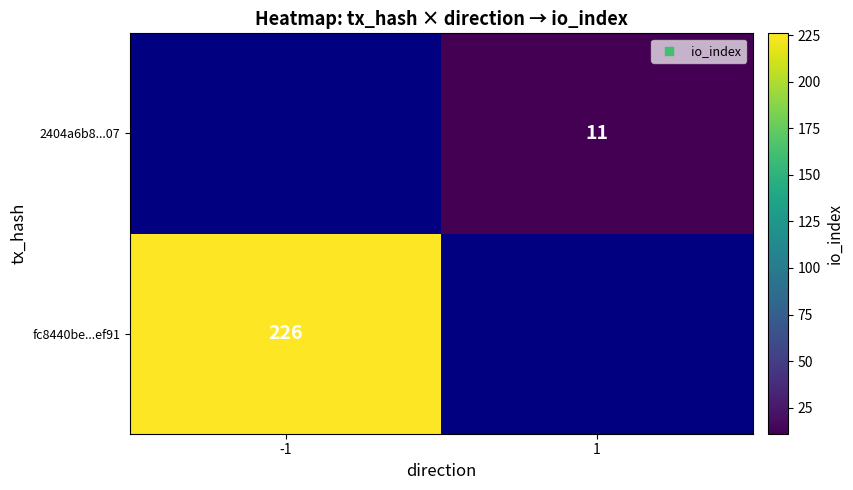

Is it true that fc8440be...ef91 equals 330 at -1?

False